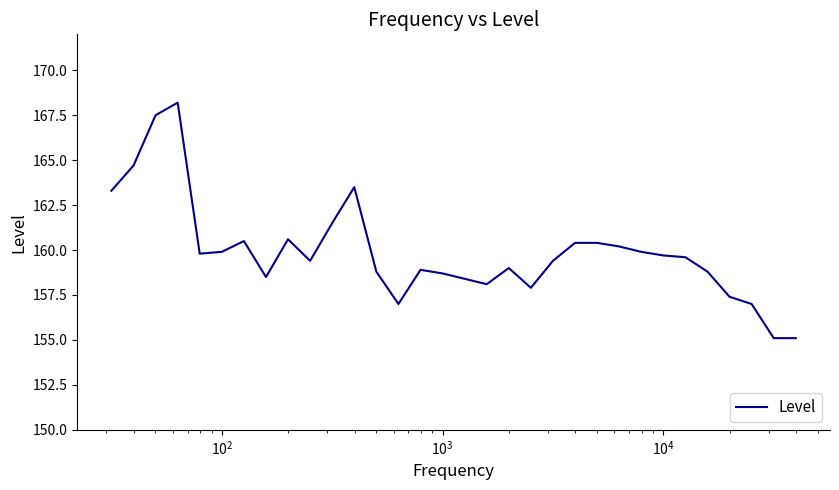

What is the minimum value shown in the chart?

155.1